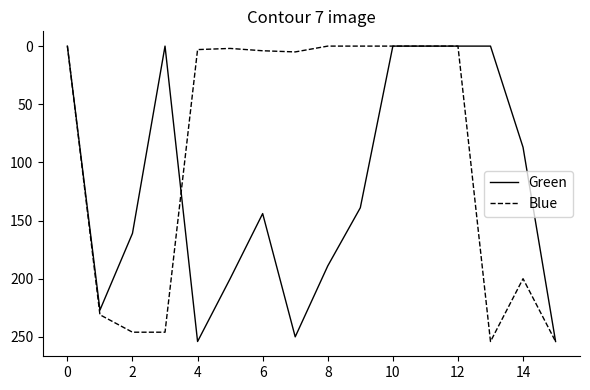

List the series in order of their overall mean, lowest first.

Blue, Green